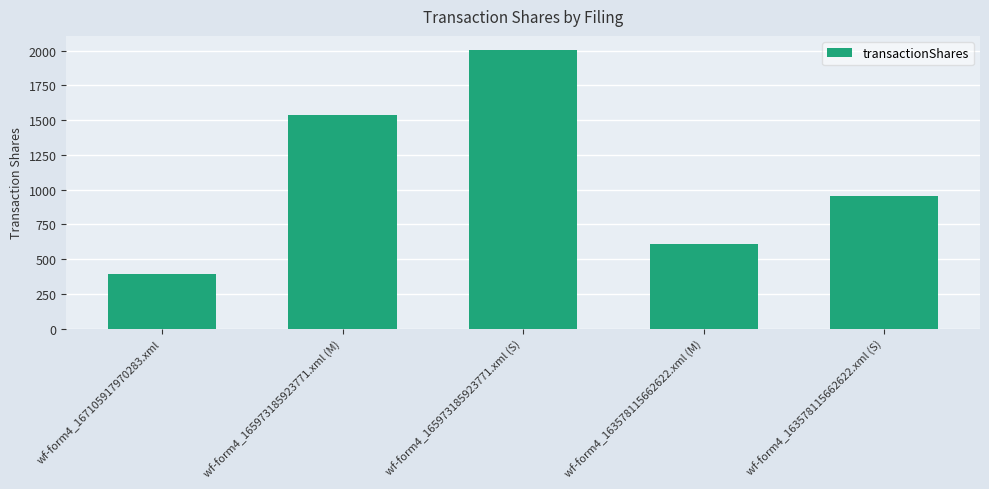

Reading left to right, what are all the values shown in this chart?

390	1540	2005	612	956